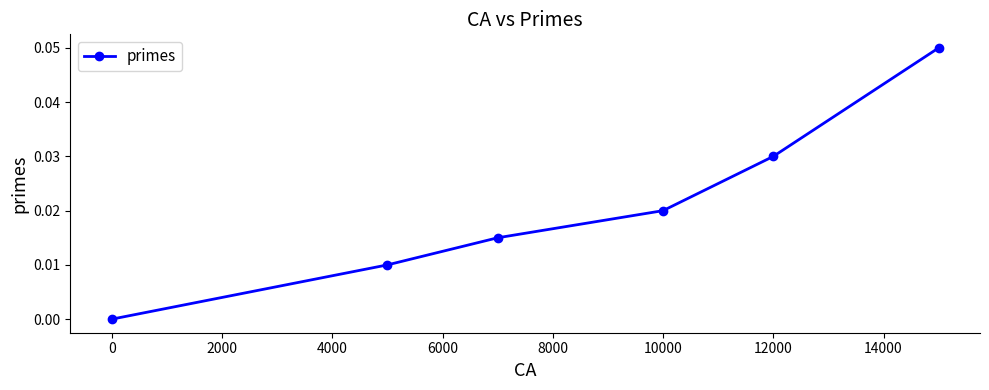

True or false: the data has more than 2 interior local peaks.

False